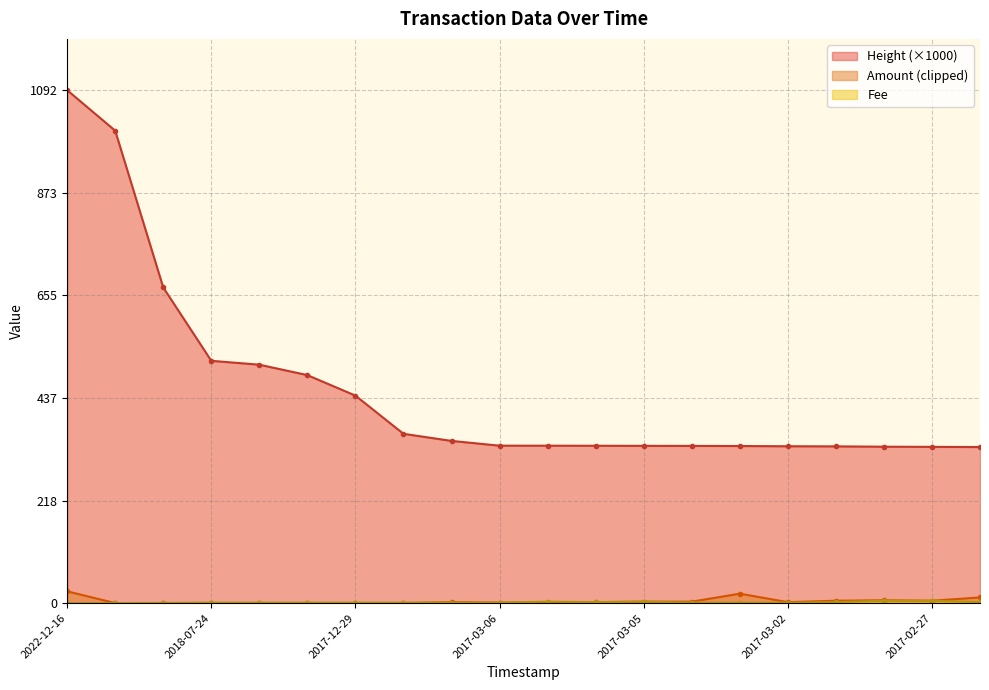

What is the difference between the maximum and minimum values in the Fee series?

5.0